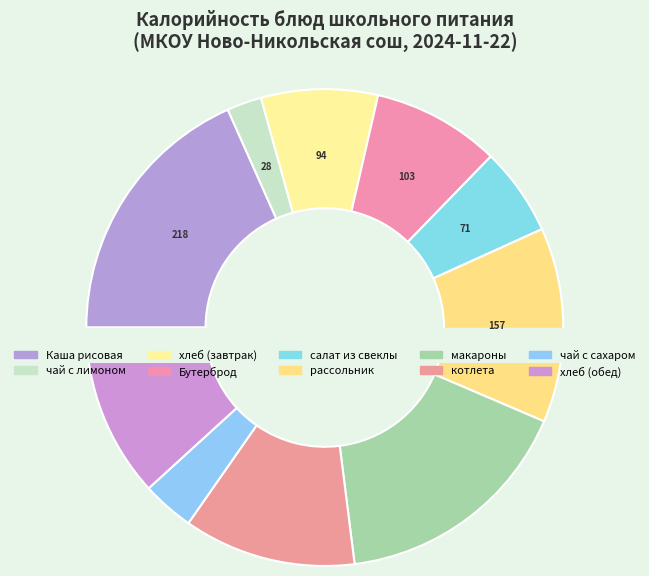

How much of the chart is everything except хлеб пшеничный (обед)?

88.2%